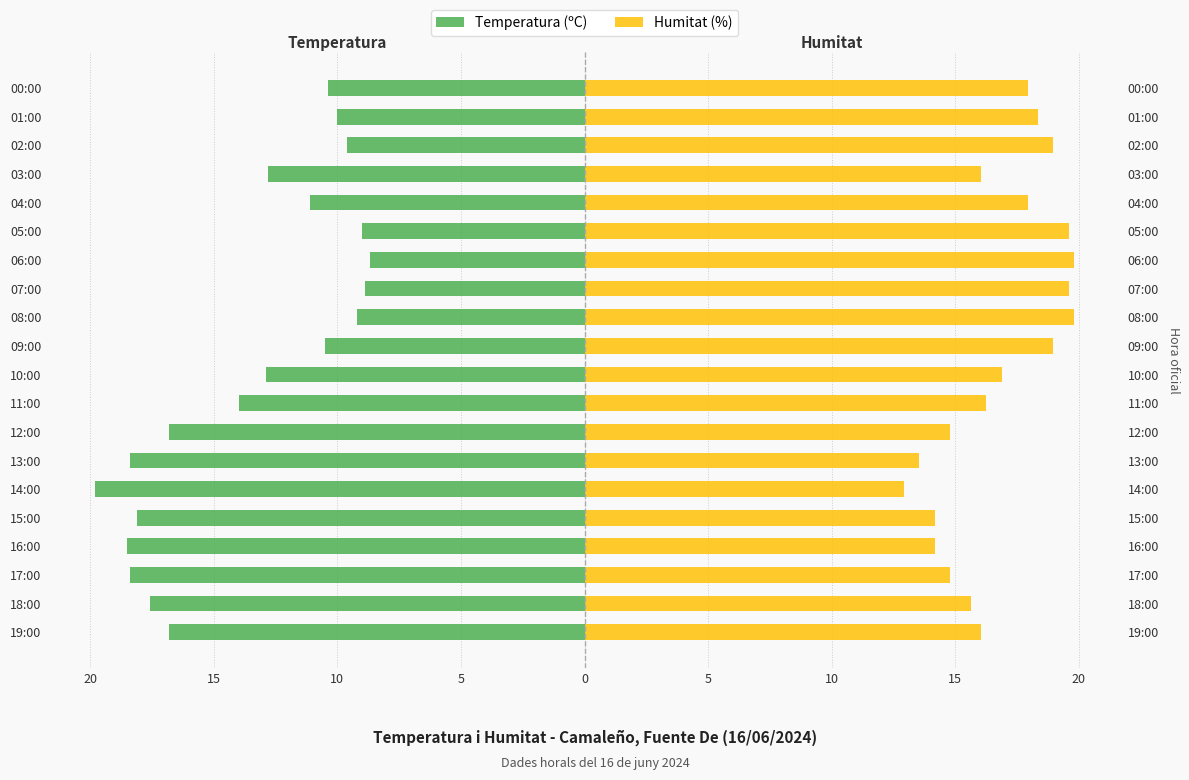

True or false: Temperatura (ºC) has a value of -9.2 at 16:00.

False